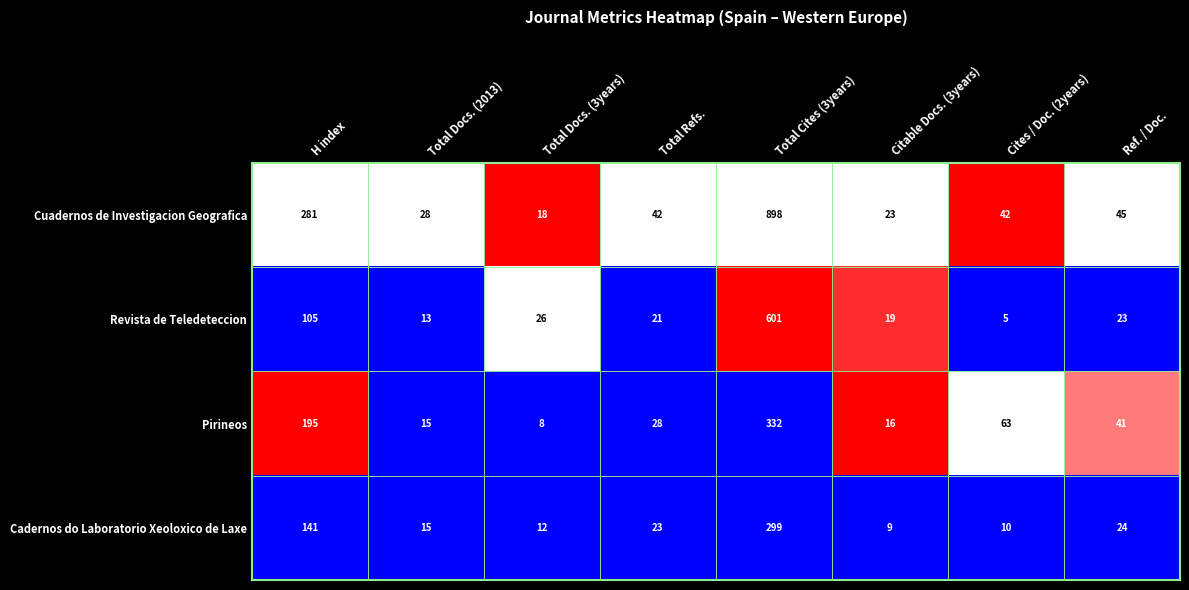

What is the lowest value of the Cadernos do Laboratorio Xeoloxico de Laxe series?

9